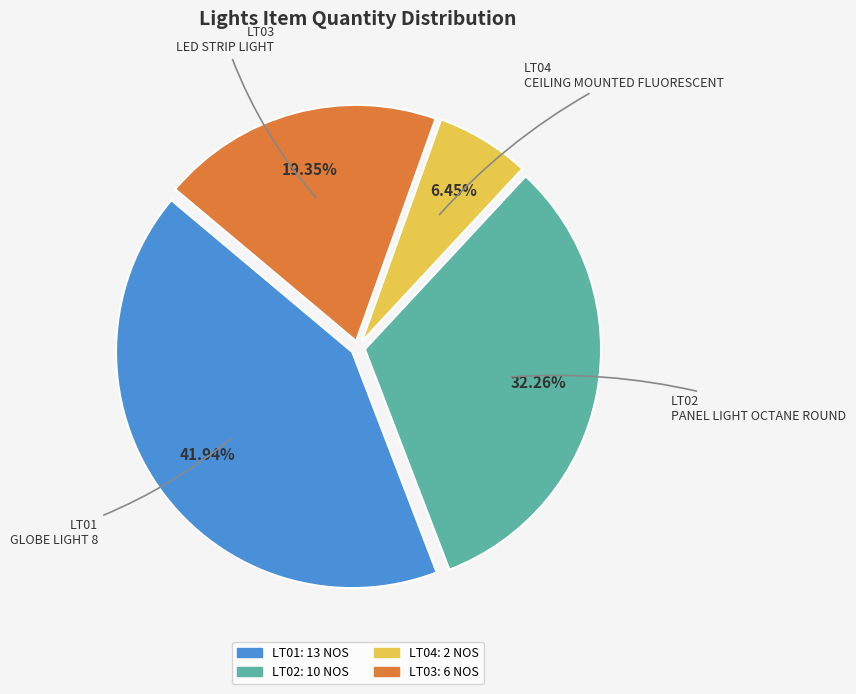

True or false: LT03 accounts for 19% of the total.

True